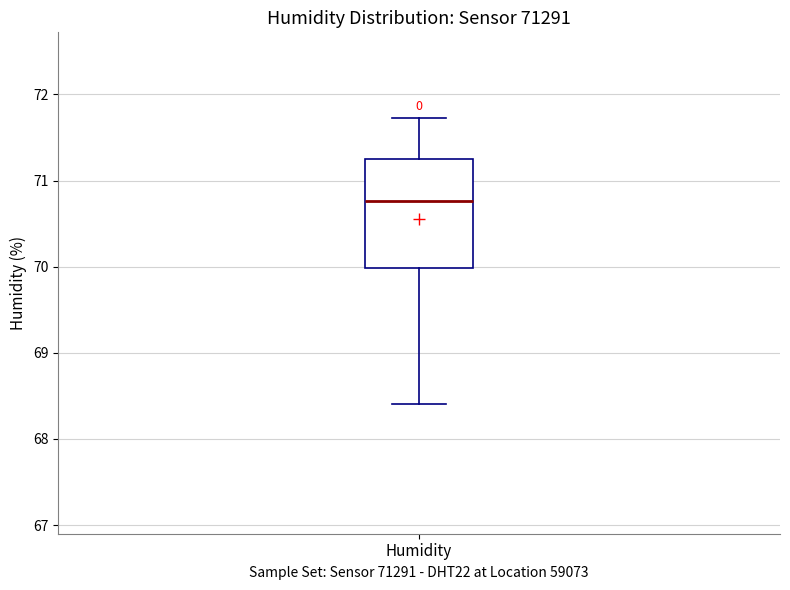

Transcribe this box plot: give where the median line is, the range the box spans, and where the two whiskers end, as read against the y-axis. The values are not printed on the chart, so give them approximately, as read against the axis.

median 70.8, box 70.0 to 71.3, whiskers 68.4 to 71.7